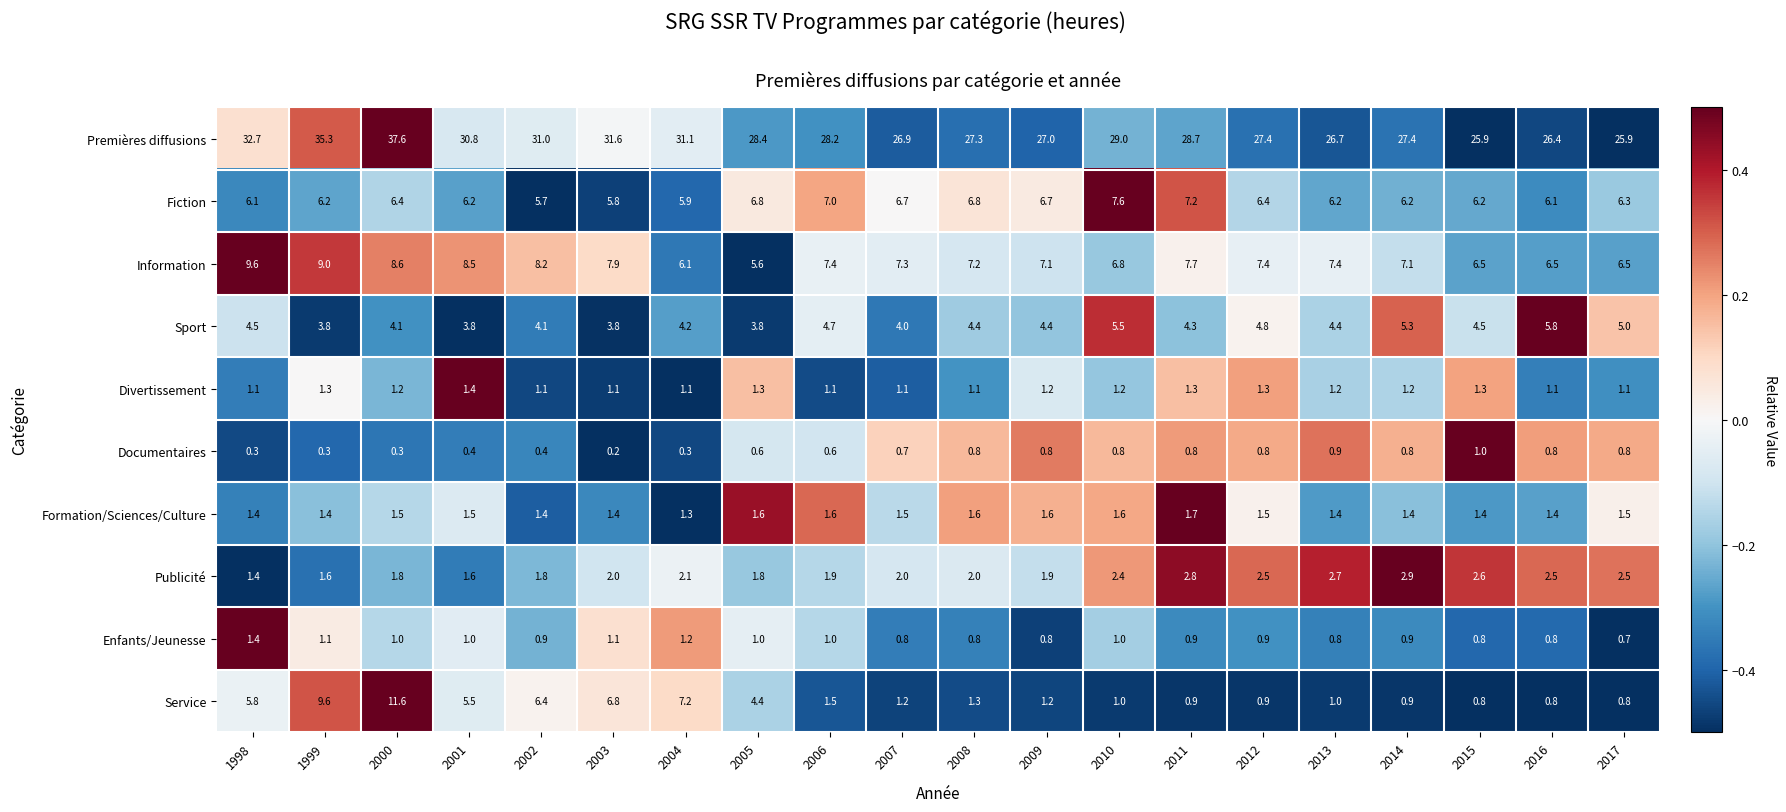

Where is Service nearest to the value 6?

1998